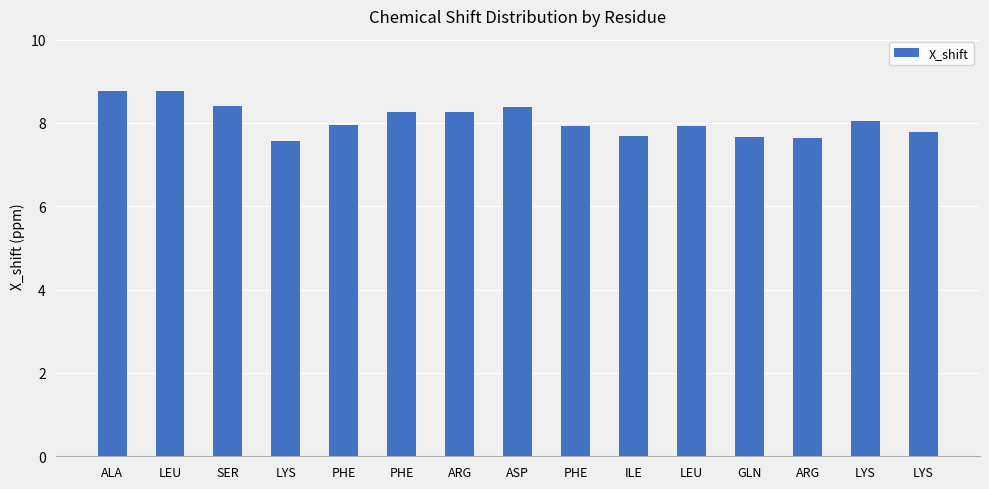

Between GLN and PHE, which is larger?

PHE